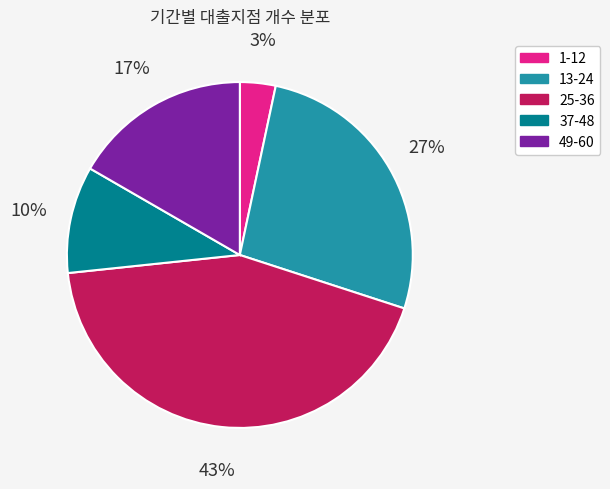

How many segments does this pie chart have?

5